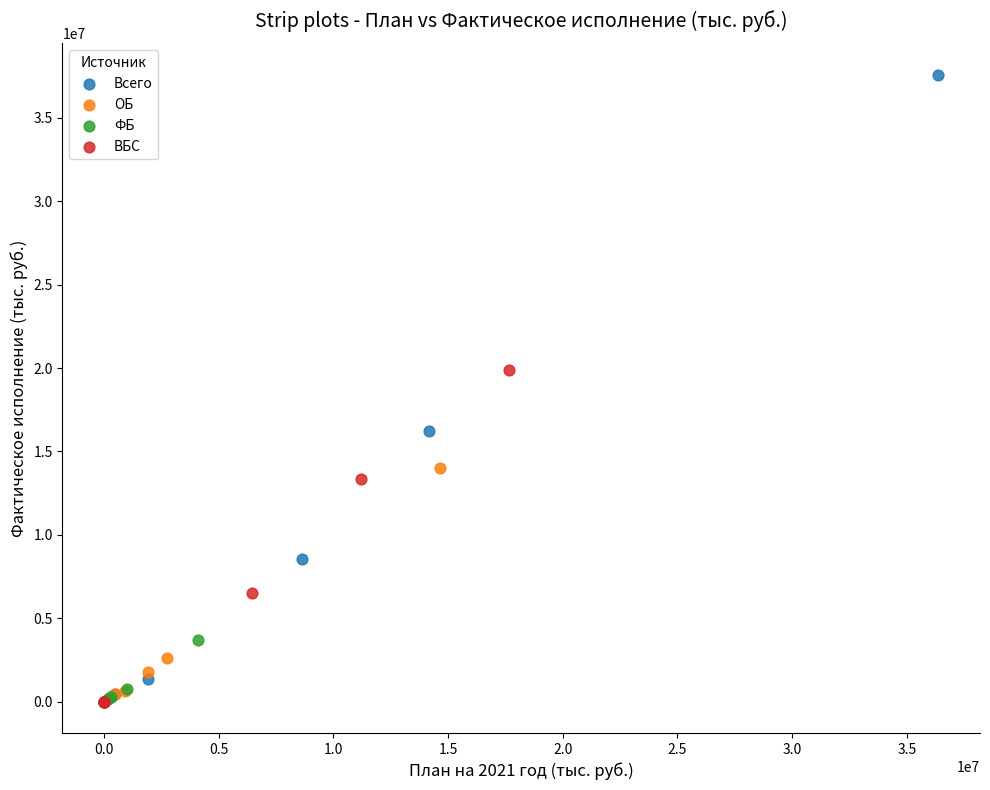

Which series has the widest spread of Y values?

Всего